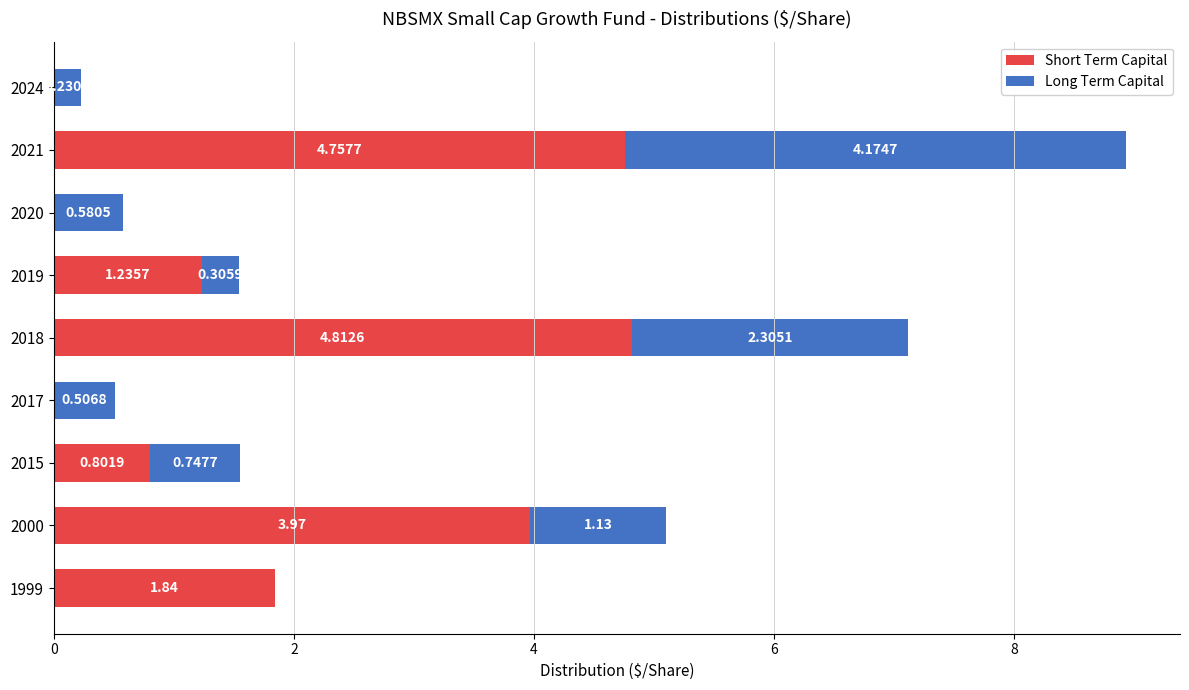

What is the total value across all series at 2015?

1.5